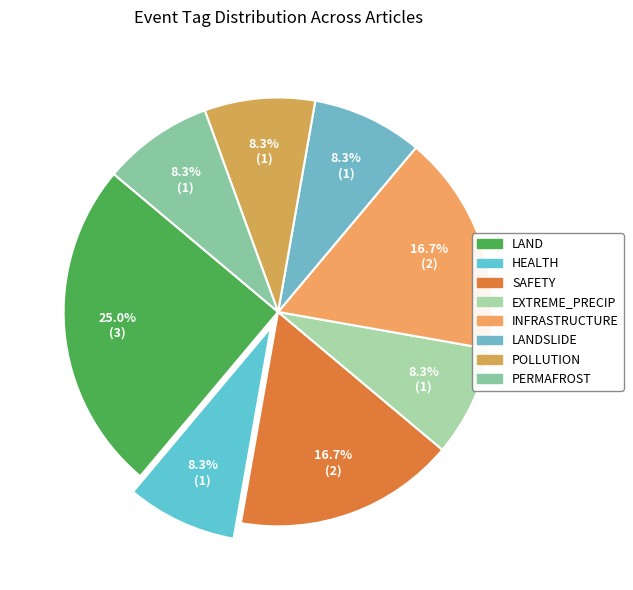

Does any single category account for the majority?

No